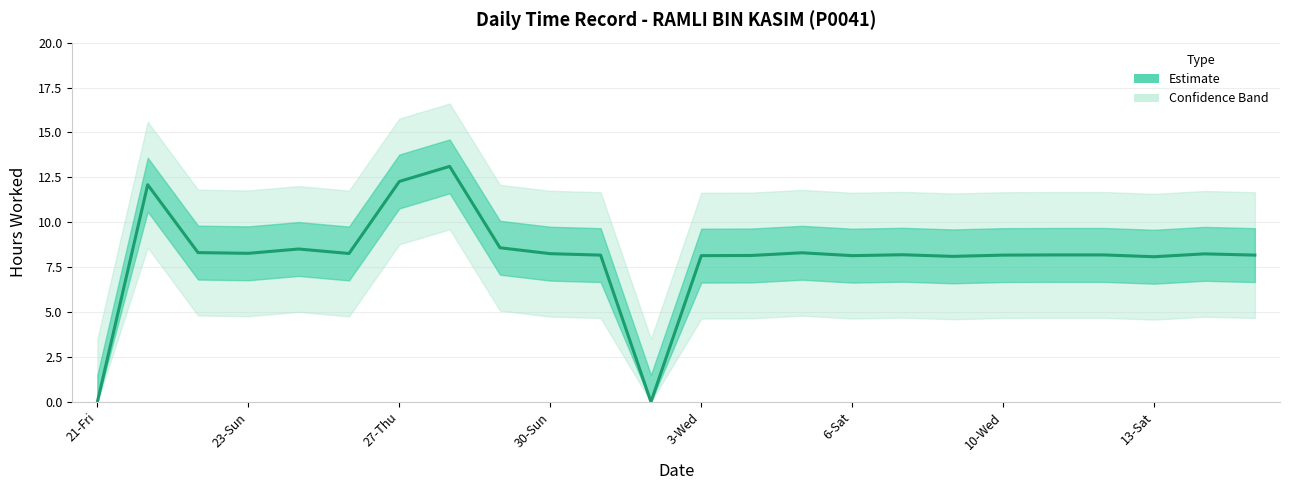

Reading left to right, transcribe all the data shown in this chart.

0.0	12.1	8.3	8.3	8.5	8.3	12.3	13.1	8.6	8.2	8.2	0.0	8.1	8.2	8.3	8.1	8.2	8.1	8.2	8.2	8.2	8.1	8.2	8.2